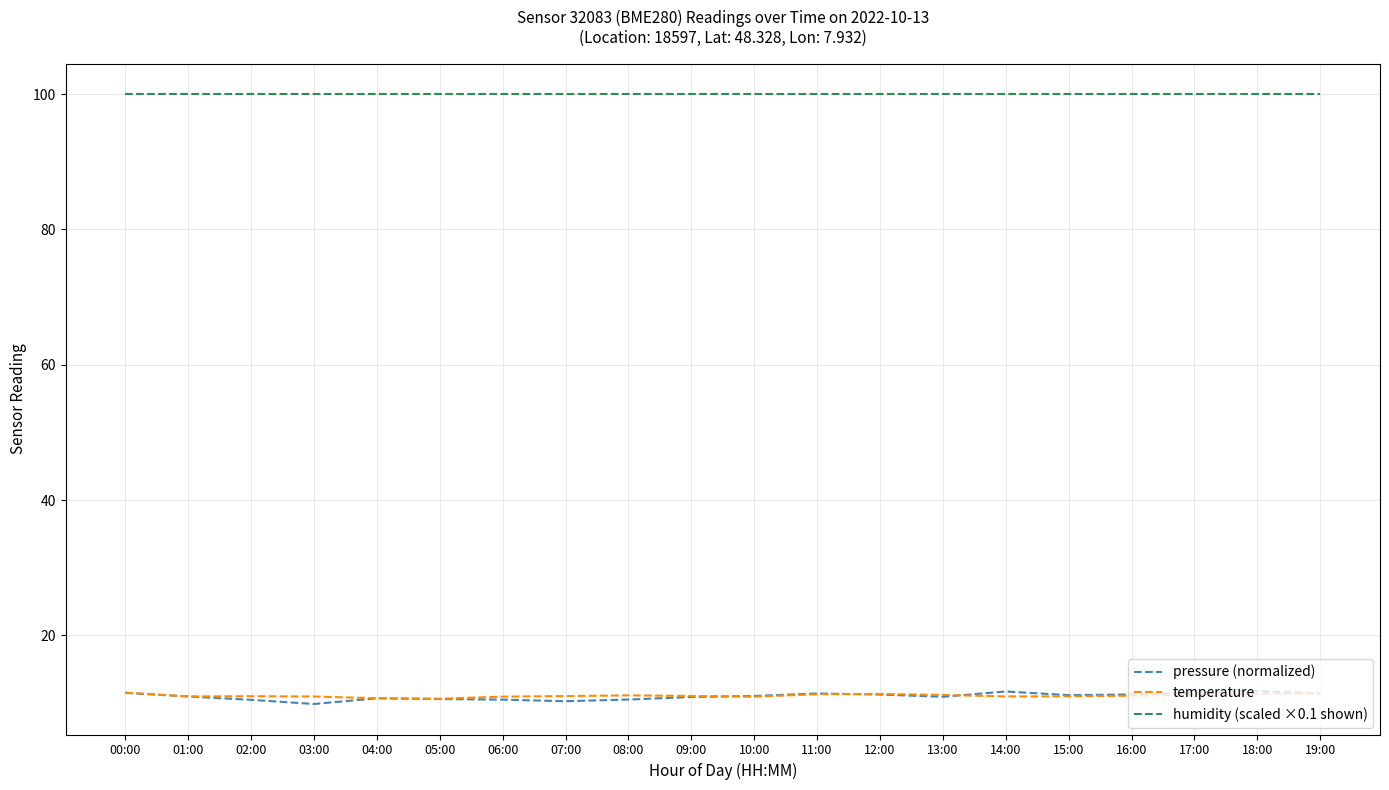

What is the sum of the humidity (scaled ×0.1 shown) values at 08:00 and 09:00?

200.0